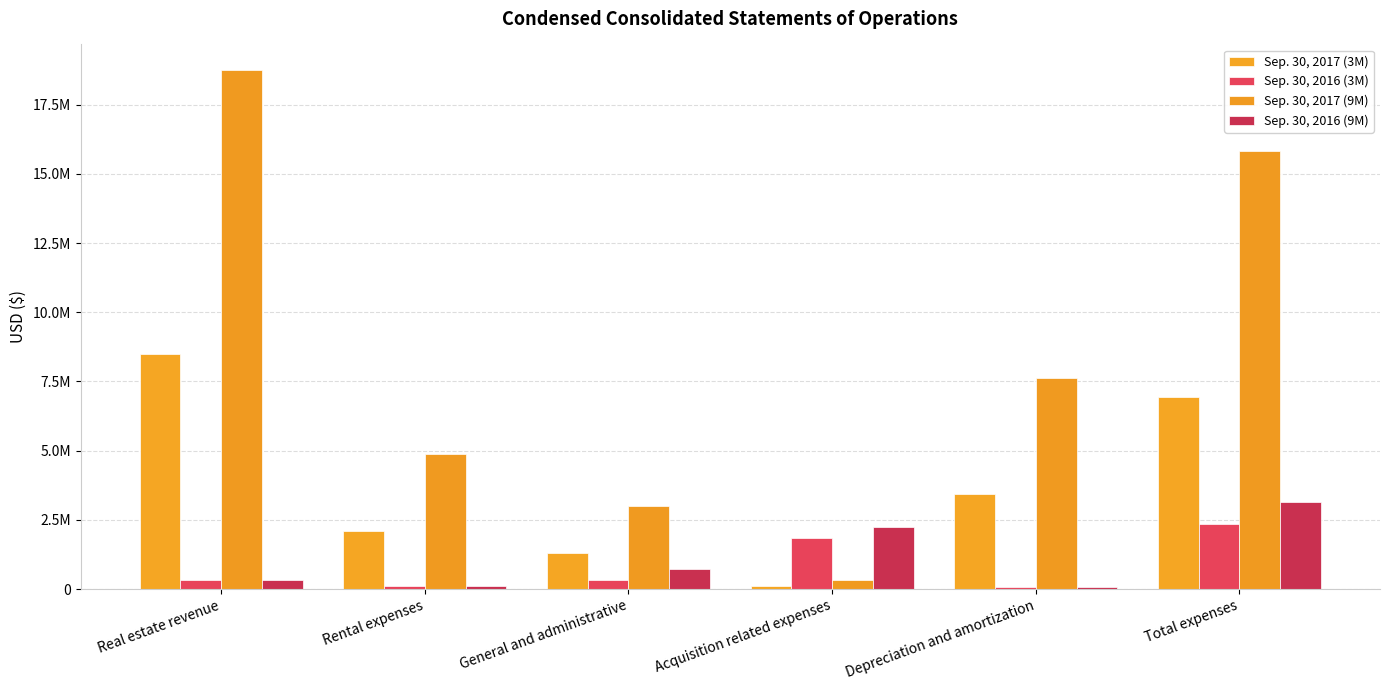

What is the total value across all series at Real estate revenue?

27876000